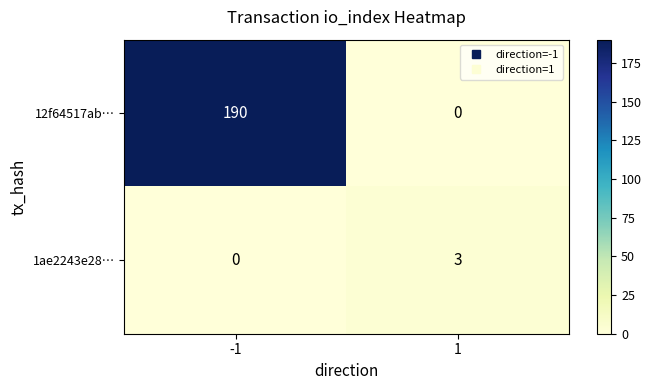

What is the sum of all 12f64517ab… values?

190